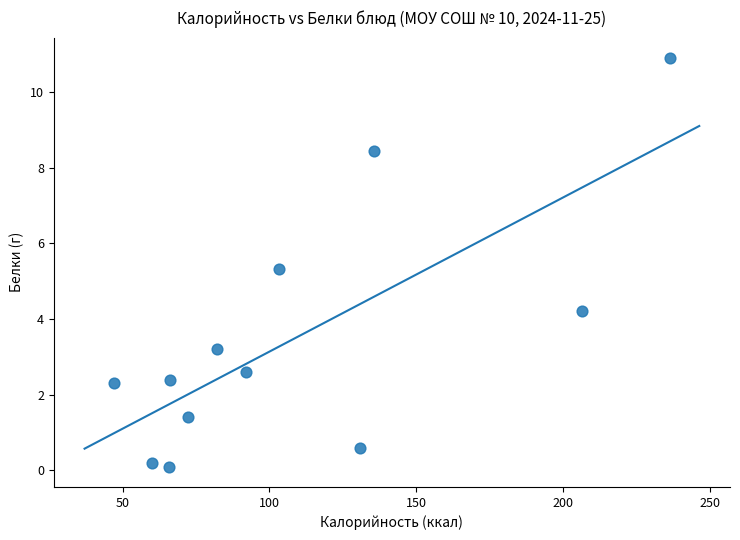

What is the range of Y values (max minus min)?

10.8